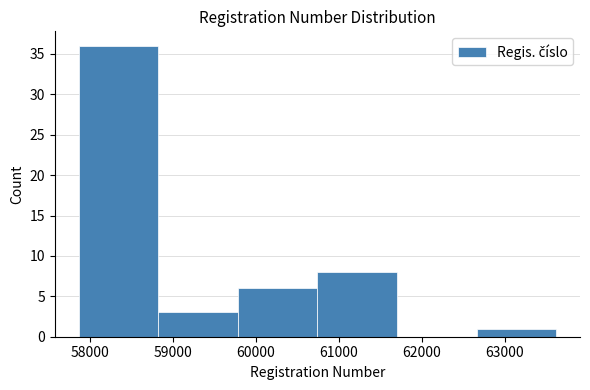

Reading left to right, transcribe this chart: for each bar, give the range it covers on the x-axis and its height. Neither the bar edges nor the heights are printed on the chart, so give them approximately, as read against the axes.

57900 to 58800: 36
58800 to 59800: 3
59800 to 60700: 6
60700 to 61700: 8
61700 to 62700: 0
62700 to 63600: 1